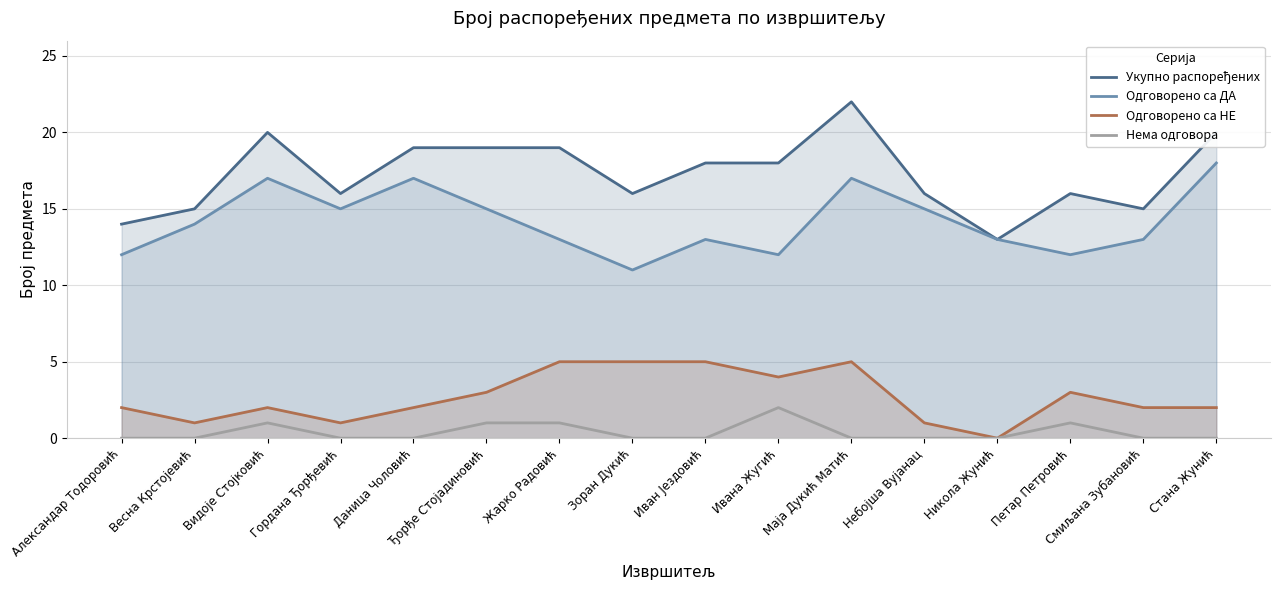

True or false: Одговорено са НЕ and Укупно распоређених intersect in this chart.

False